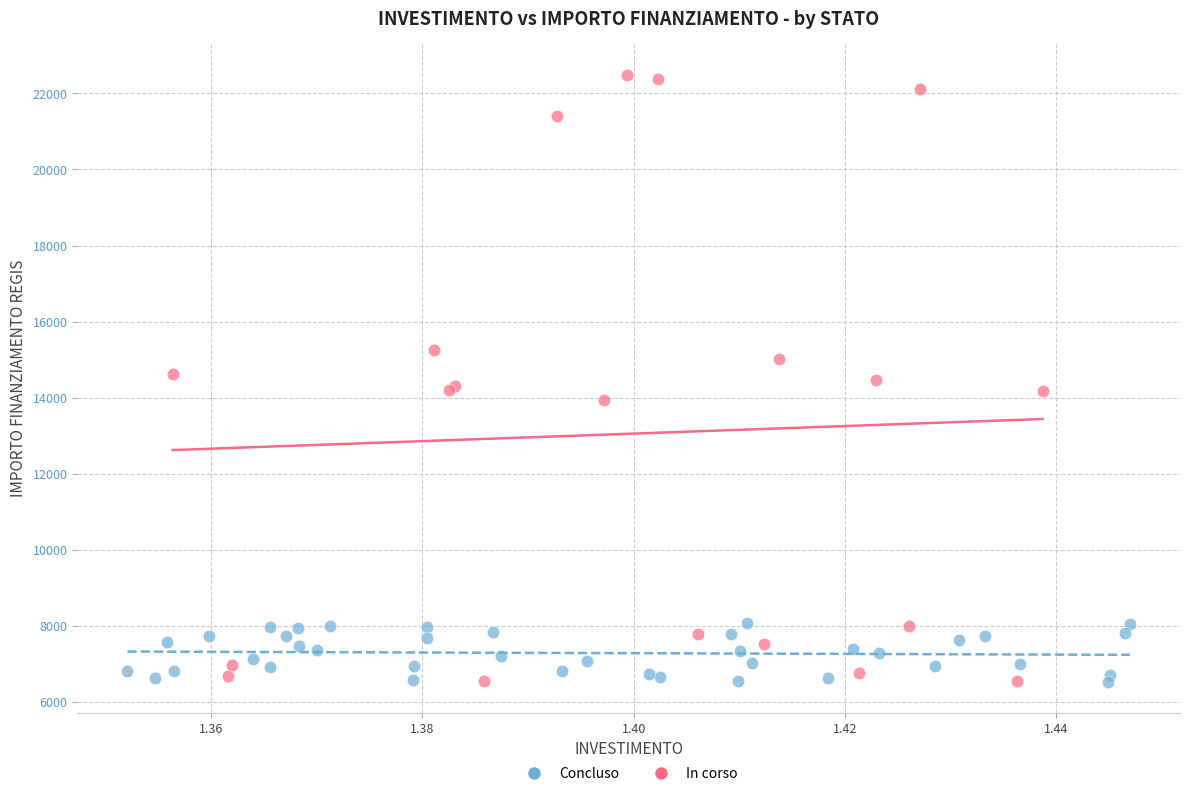

Which series has the largest Y range (max minus min)?

In corso